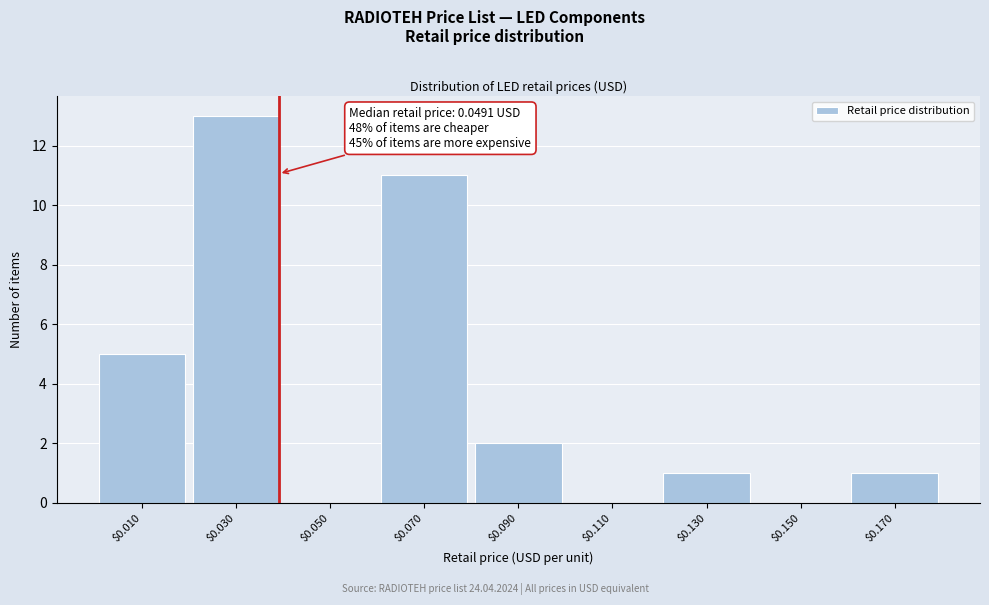

The value at $0.030 is 6. True or false?

False